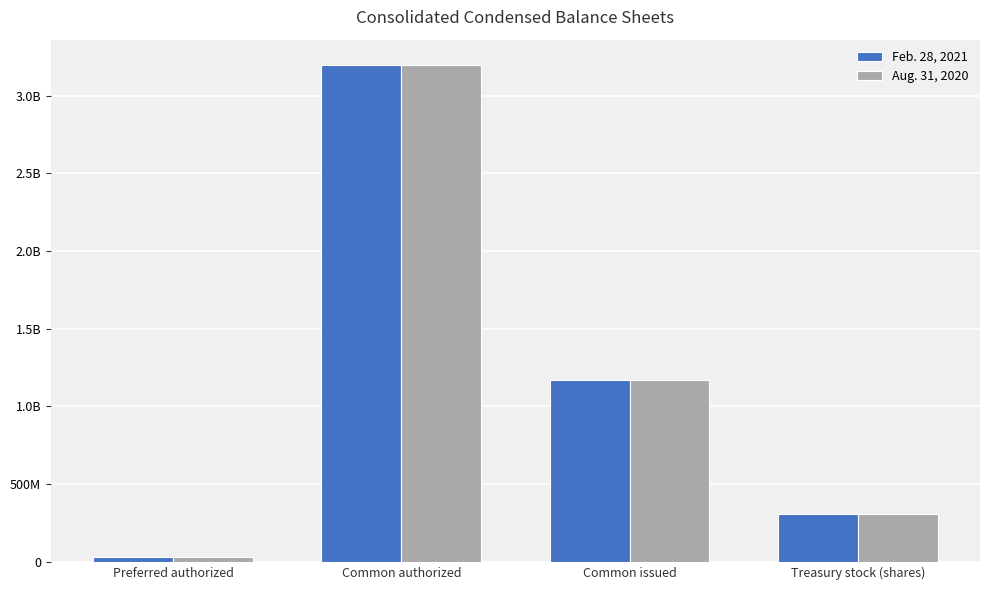

Which has a higher value, Common authorized or Common issued?

Common authorized